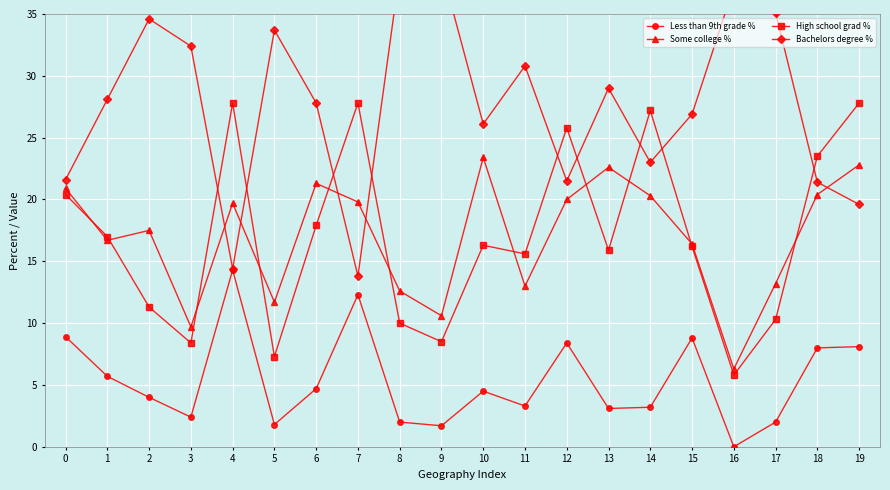

How many intersections are there between Bachelors degree % and High school grad %?

9